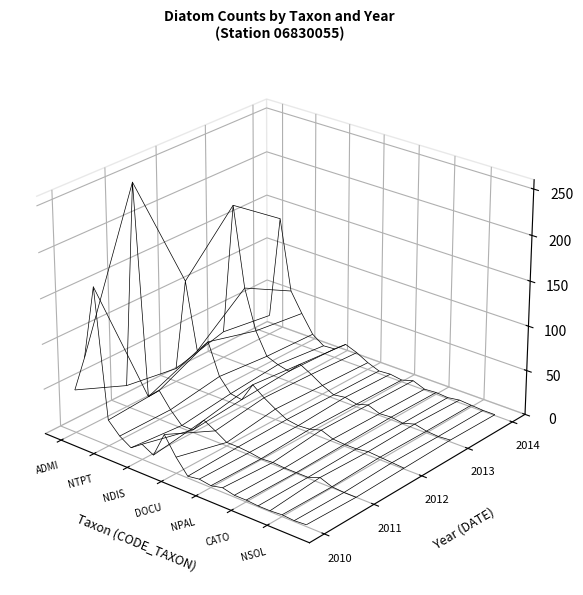

Reading left to right, what are all the values shown in this chart?

2010: 48	89	171	29	16	8	17	10	38	18	2	4	2	5	2	2	1	1	2	1	2
2011: 24	254	21	33	16	3	3	19	12	4	4	3	1	2	1	1	1	6	1	0	0
2012: 15	120	45	60	25	10	8	30	20	12	5	3	4	8	3	2	2	4	3	2	1
2013: 30	180	90	45	20	15	12	25	18	10	4	6	3	7	2	3	1	5	2	1	2
2014: 22	140	60	38	18	9	10	20	15	8	3	4	2	6	1	2	1	3	2	1	1